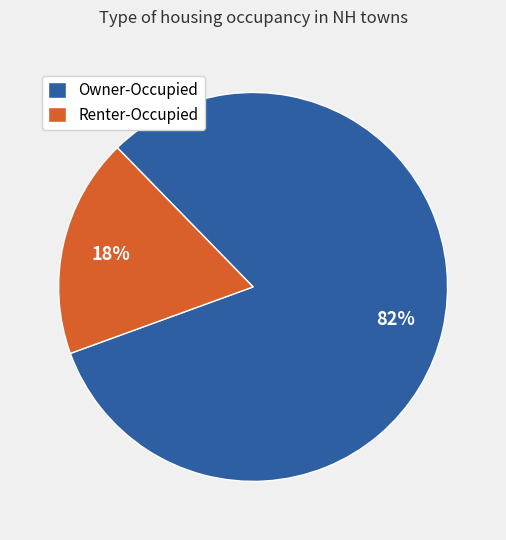

Is it true that Renter-Occupied is 18% of the pie?

True